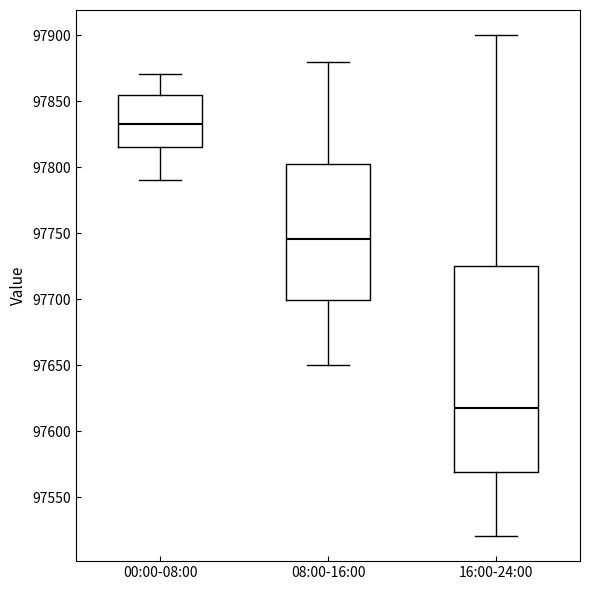

Reading left to right, read every box against the y-axis: the position of its median line, the range the box covers, and the ends of its whiskers. The values are not printed on the chart, so give them approximately, as read against the axis.

00:00-08:00: median 97835, box 97815 to 97855, whiskers 97790 to 97870
08:00-16:00: median 97745, box 97700 to 97805, whiskers 97650 to 97880
16:00-24:00: median 97620, box 97570 to 97725, whiskers 97520 to 97900